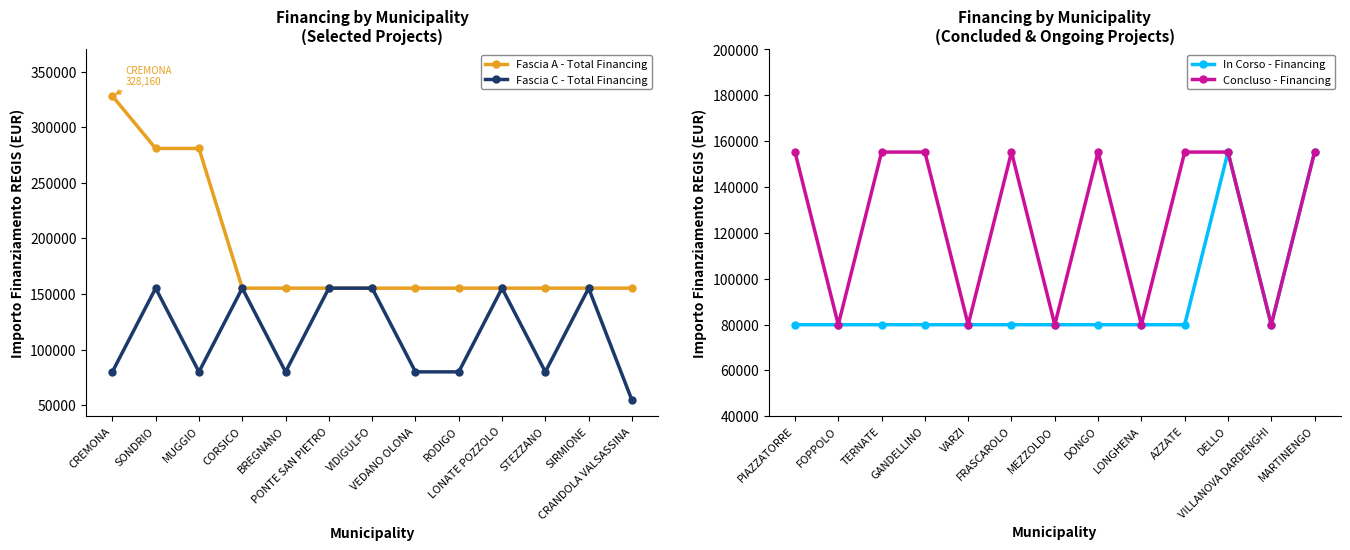

Reading right to left, list all the values displayed in this chart.

Fascia A - Total Financing: 155234	155234	155234	155234	155234	155234	155234	155234	155234	155234	280932	280932	328160
Fascia C - Total Financing: 54412	155234	79922	155234	79922	79922	155234	155234	79922	155234	79922	155234	79922
In Corso - Financing: 155234	79922	155234	79922	79922	79922	79922	79922	79922	79922	79922	79922	79922
Concluso - Financing: 155234	79922	155234	155234	79922	155234	79922	155234	79922	155234	155234	79922	155234